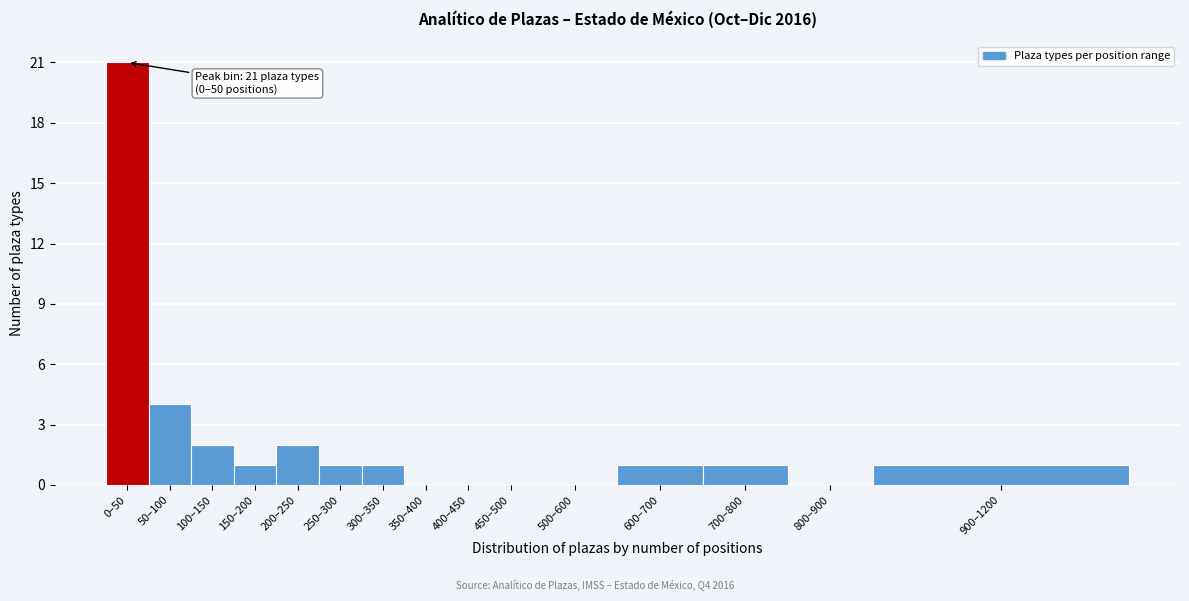

Reading right to left, list all the values displayed in this chart.

900–1200=1	800–900=0	700–800=1	600–700=1	500–600=0	450–500=0	400–450=0	350–400=0	300–350=1	250–300=1	200–250=2	150–200=1	100–150=2	50–100=4	0–50=21